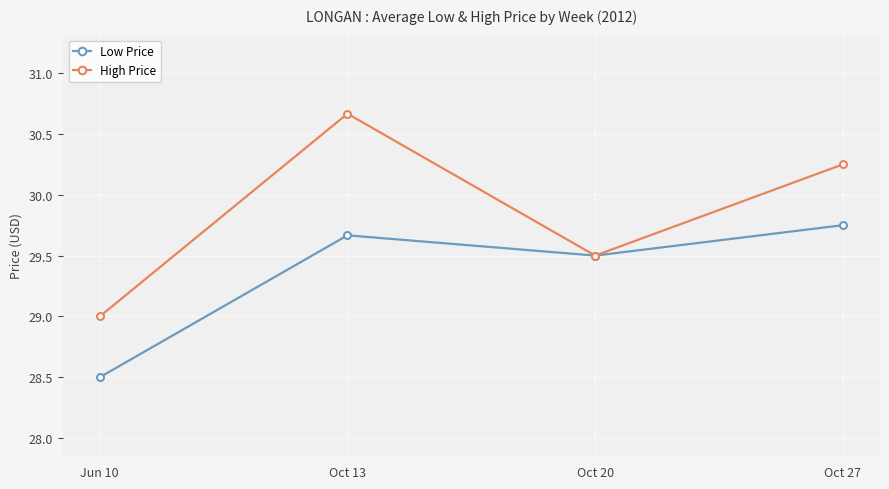

Count the Low Price values in the range 29 to 30.

3